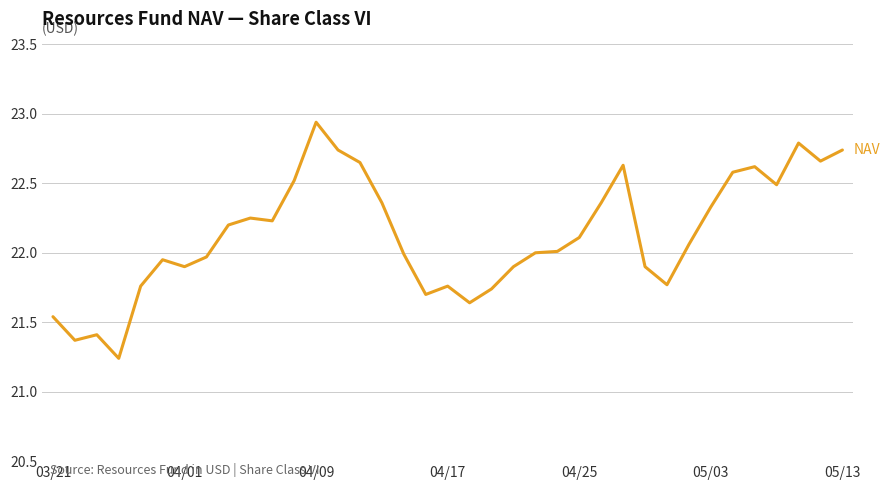

What is the difference between the maximum and minimum values?

1.7